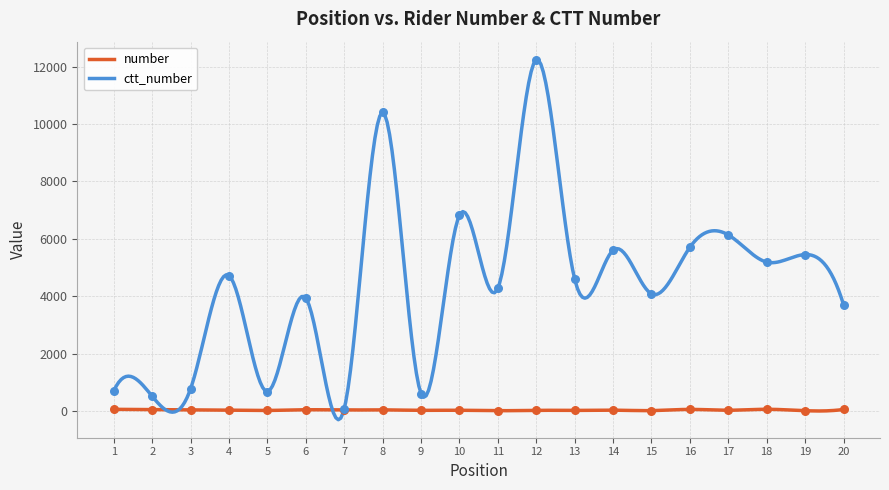

Which series has the largest total across all categories?

ctt_number